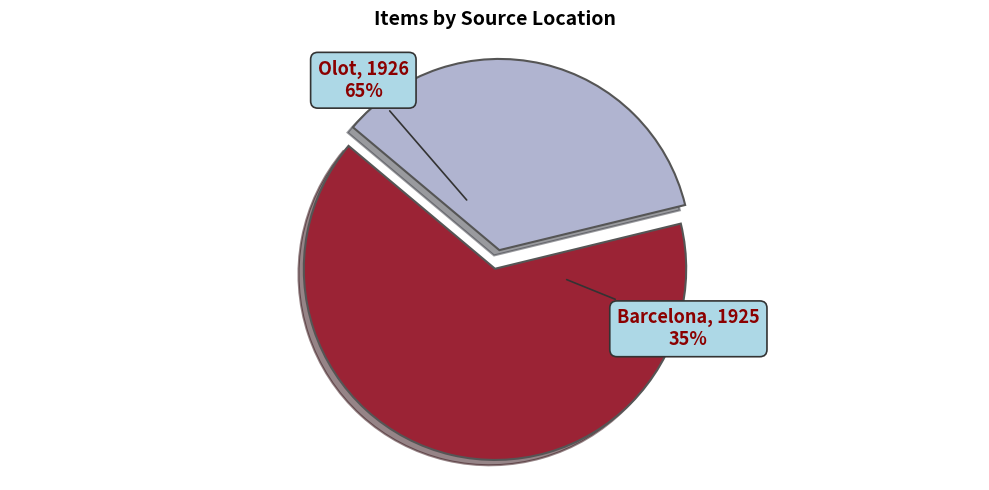

To the nearest percent, what is the average slice percentage?

50%